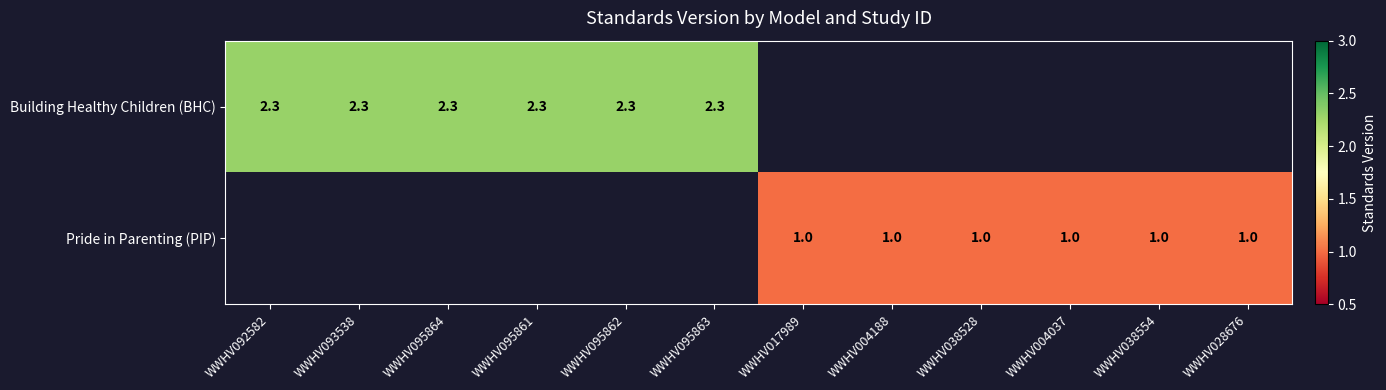

Is the value of Pride in Parenting (PIP) at WWHV038528 greater than the value of Building Healthy Children (BHC) at WWHV093538?

No